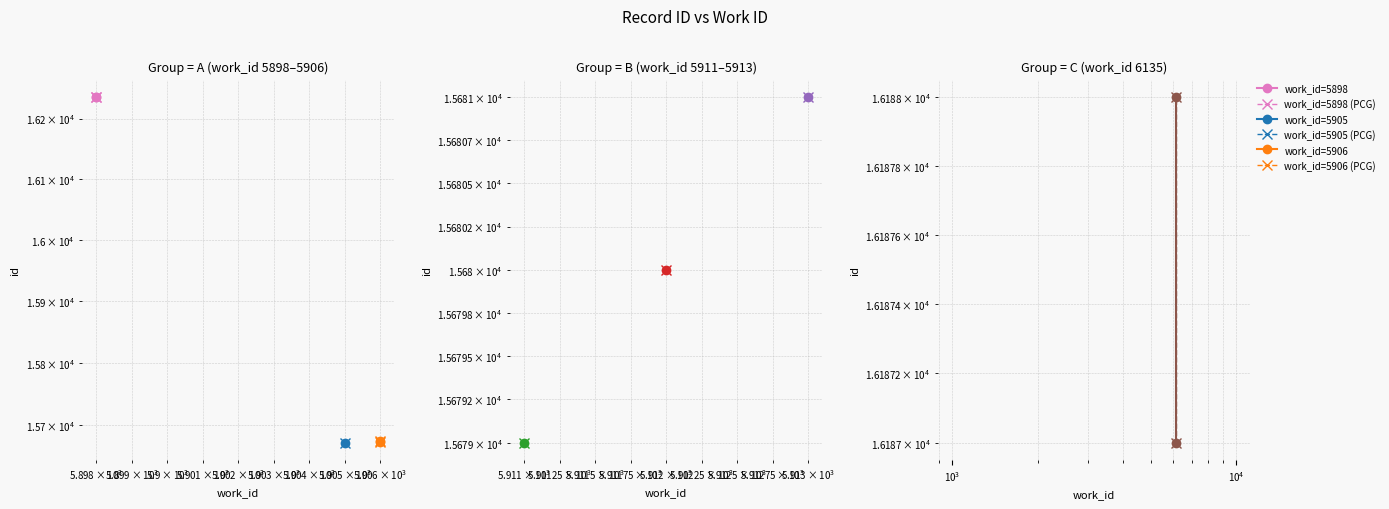

How many lines are shown in the chart?

6